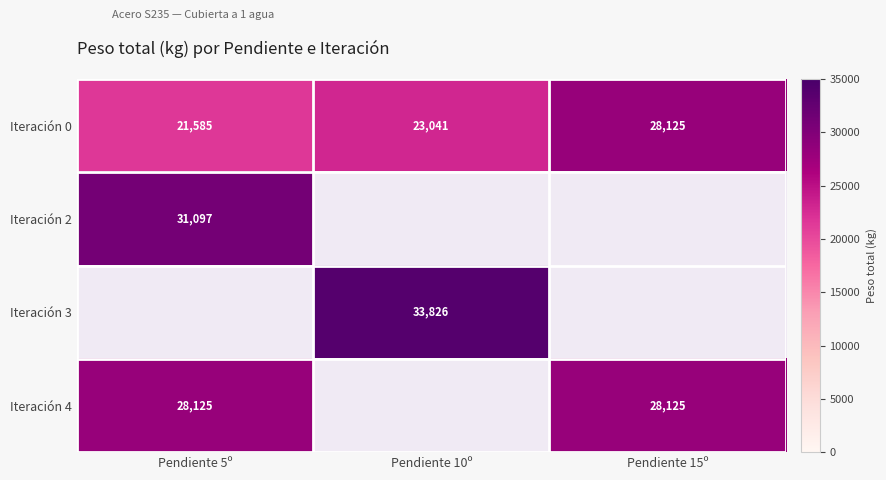

List the labels in order of Iteración 0 value, largest first.

Pendiente 15º, Pendiente 10º, Pendiente 5º